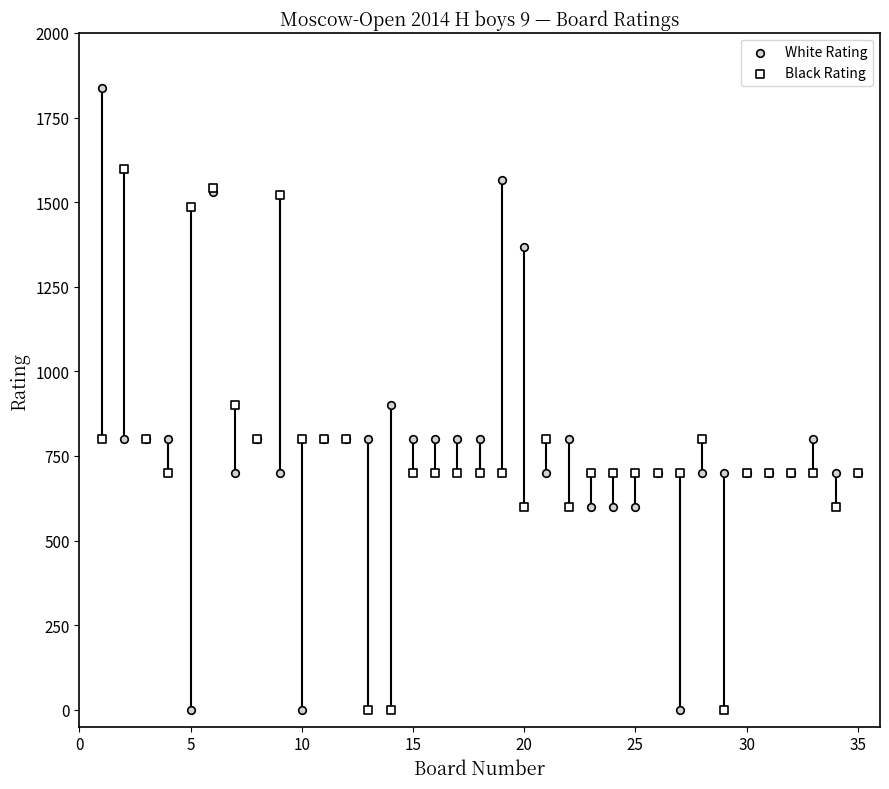

Which series contains the highest Y value?

White Rating